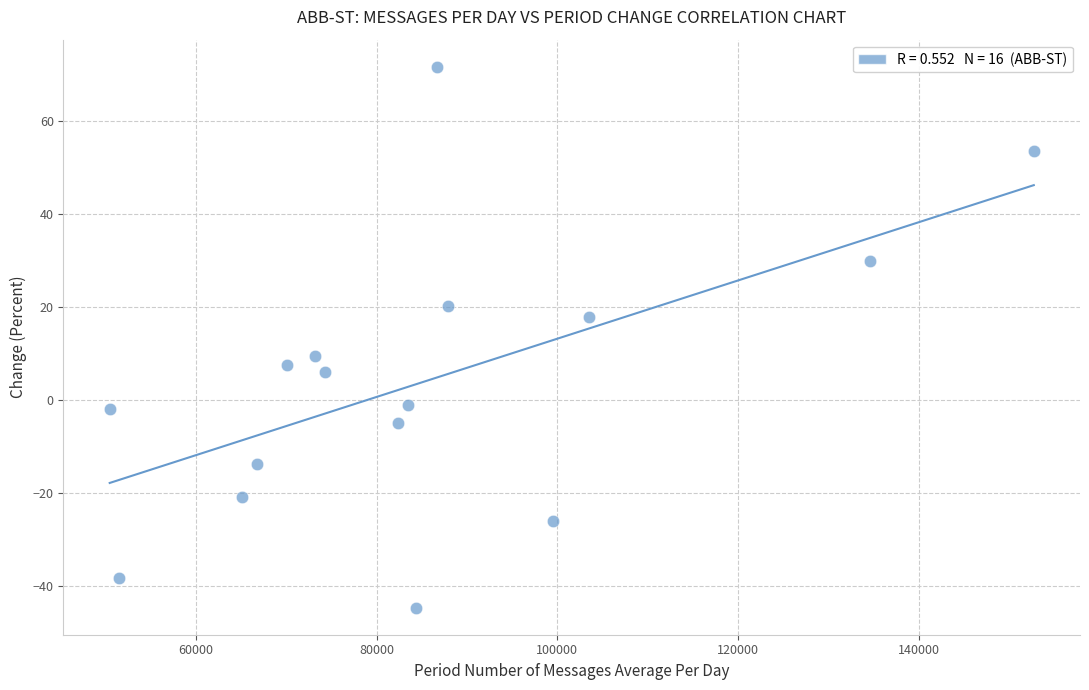

What is the range of X values (max minus min)?

102283.9